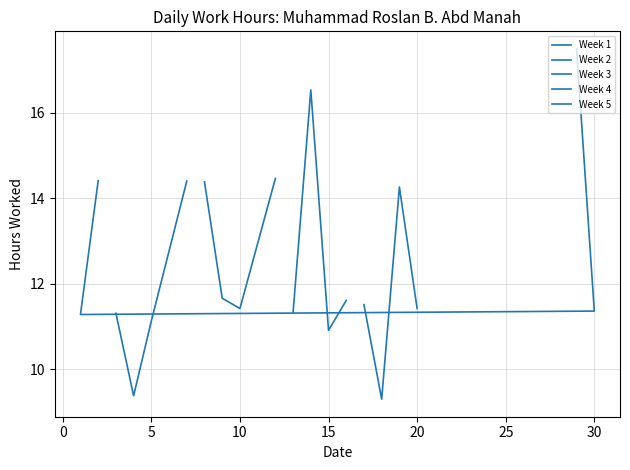

Reading right to left, list all the values displayed in this chart.

Week 1: 14.4	11.3	11.4	17.5
Week 2: 14.4	11.1	9.4	11.3
Week 3: 14.5	11.4	11.7	14.4
Week 4: 11.6	10.9	16.5	11.3
Week 5: 11.4	14.3	9.3	11.5